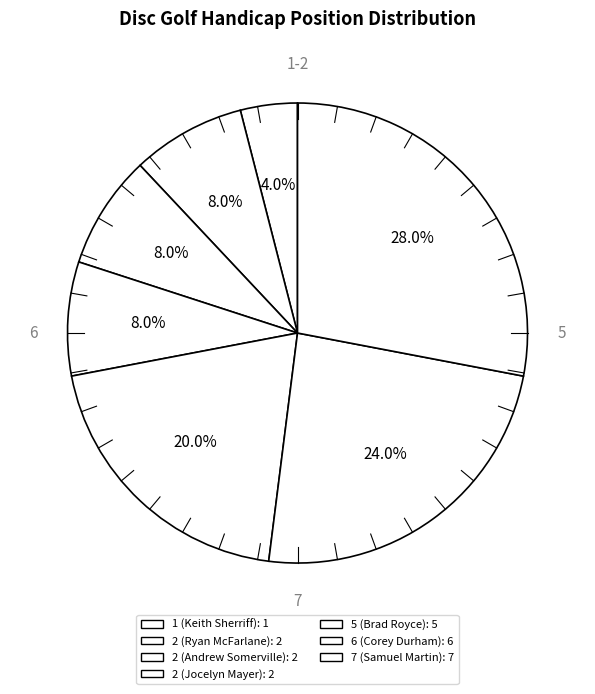

Which category has the smallest portion of the pie?

1 (Keith Sherriff)